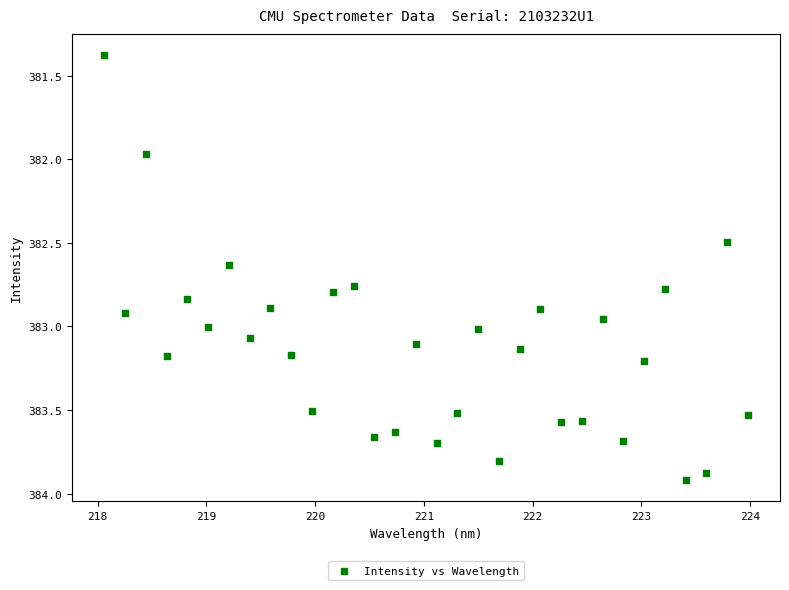

What is the range of X values (max minus min)?

5.9